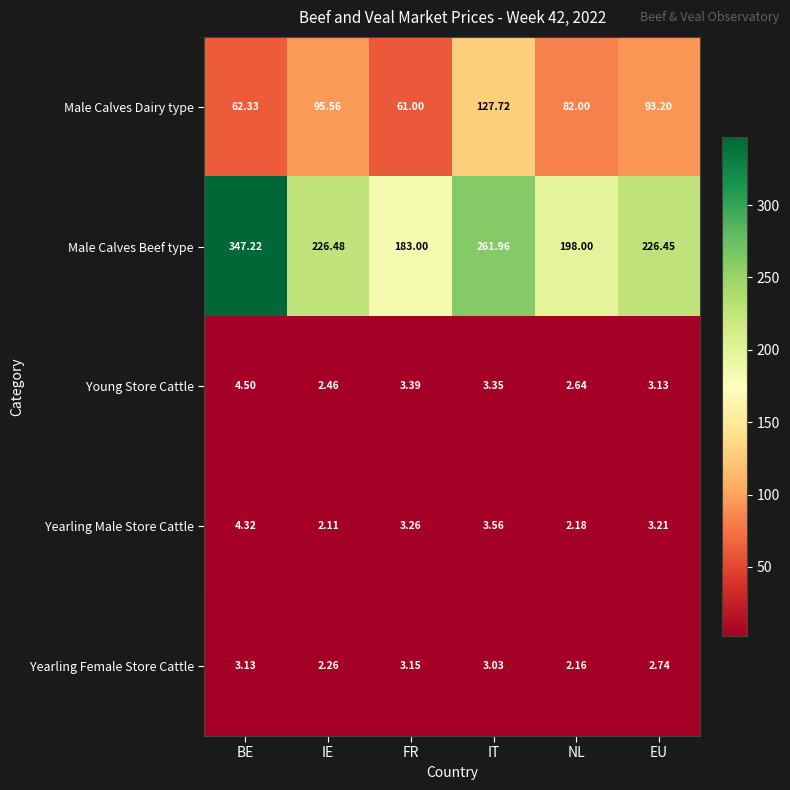

At which label does Yearling Female Store Cattle reach its peak?

FR